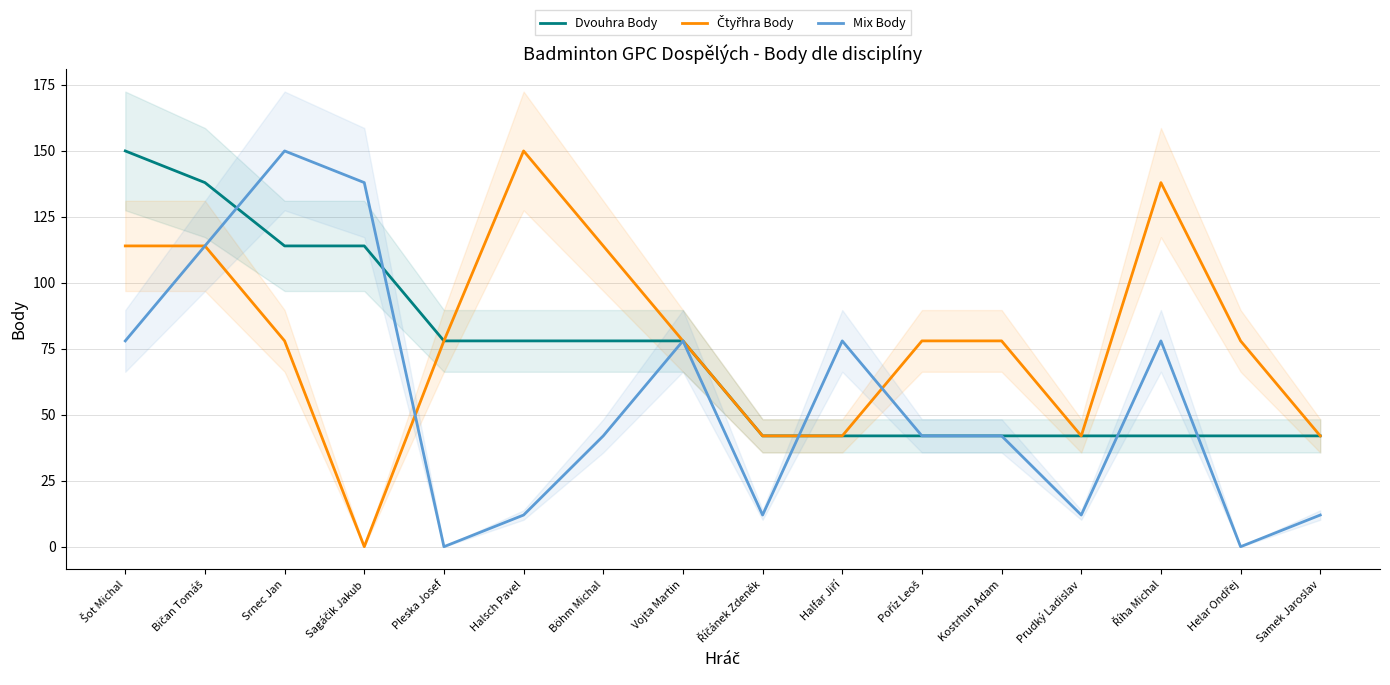

Reading left to right, what are all the values shown in this chart?

Dvouhra Body: 150	138	114	114	78	78	78	78	42	42	42	42	42	42	42	42
Čtyřhra Body: 114	114	78	0	78	150	114	78	42	42	78	78	42	138	78	42
Mix Body: 78	114	150	138	0	12	42	78	12	78	42	42	12	78	0	12